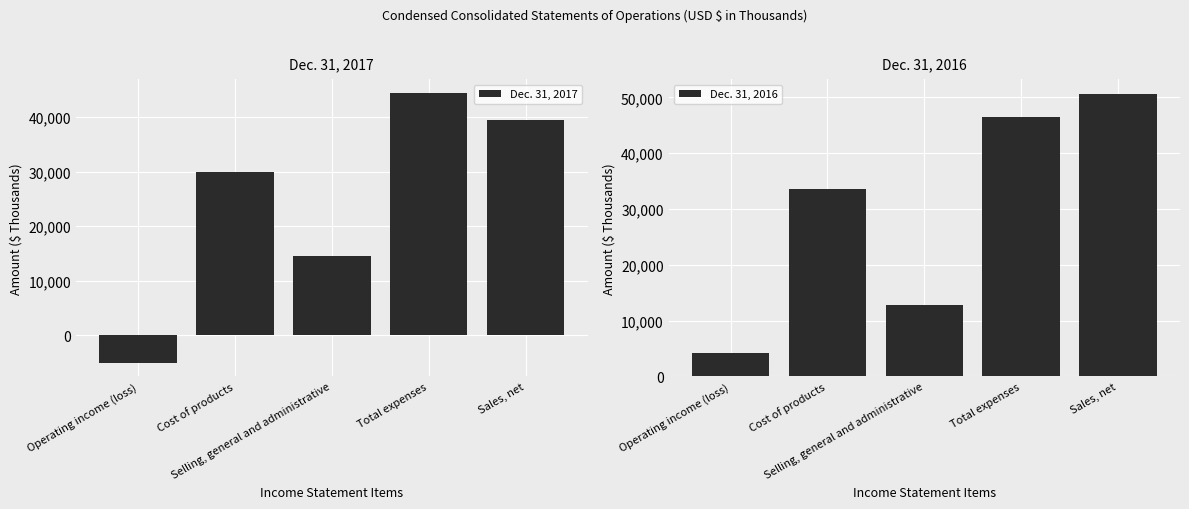

What is the label of the 3rd bar from the left?

Selling, general and administrative